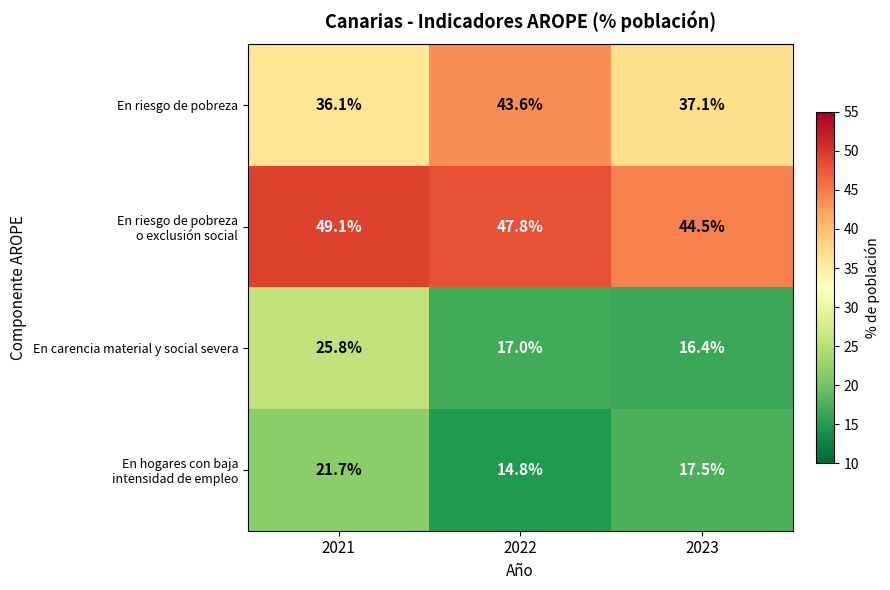

Which category has the highest value across all series?

2021